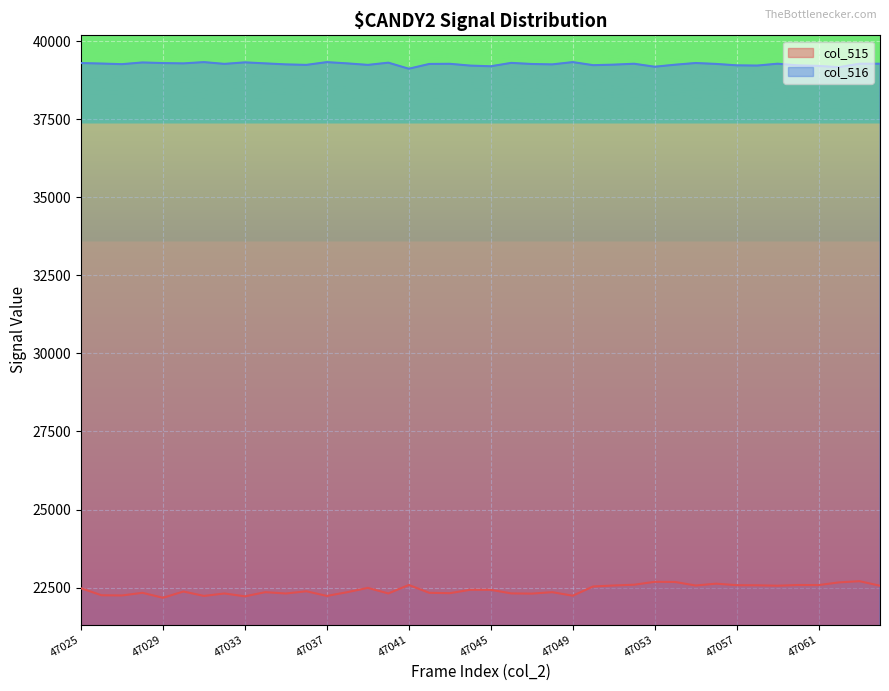

Which category has the lowest value in the col_516 series?

47041